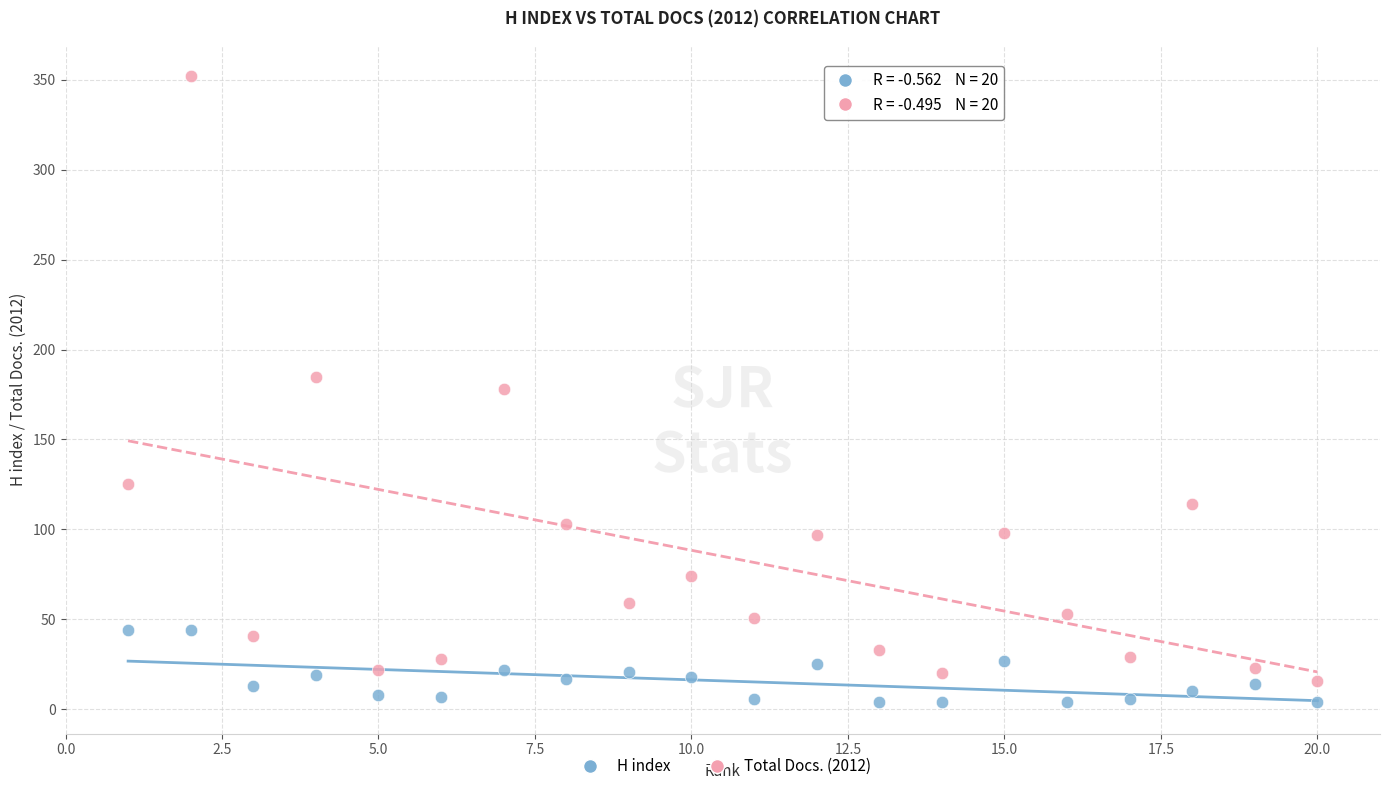

Which series reaches the maximum Y coordinate?

Total Docs. (2012)